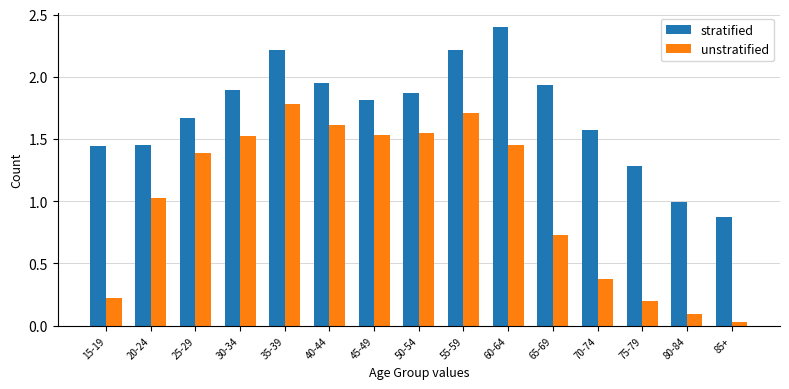

Rank the series by their maximum value, from lowest to highest.

unstratified, stratified